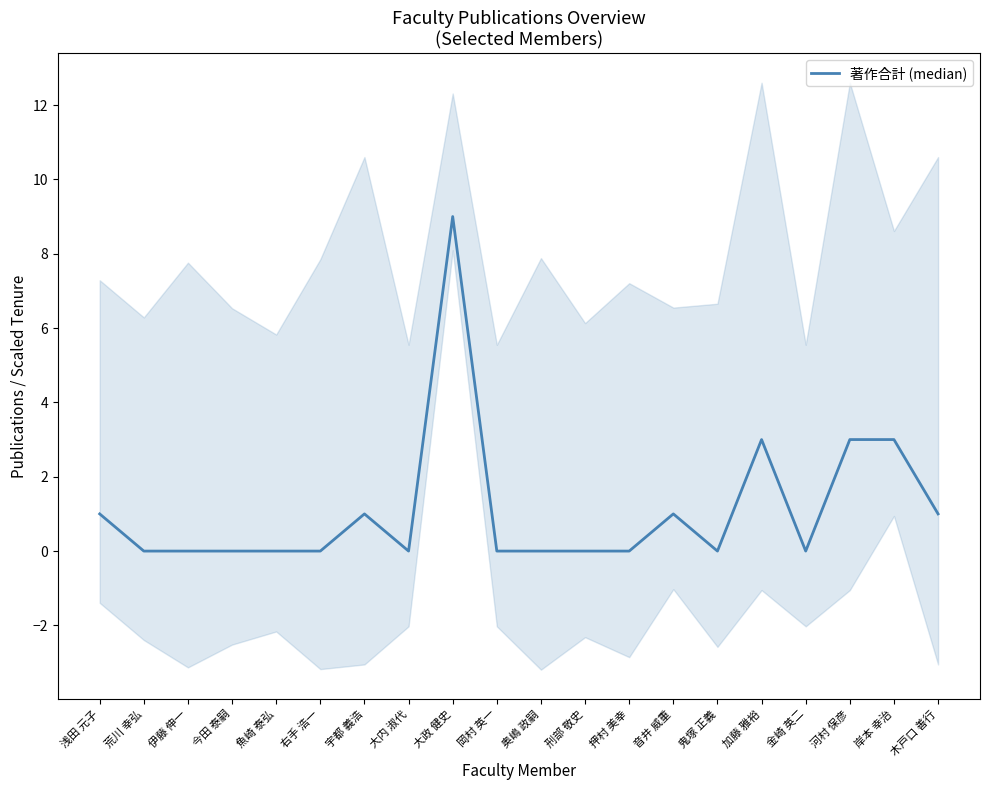

The value at 荒川 幸弘 is 3. True or false?

False